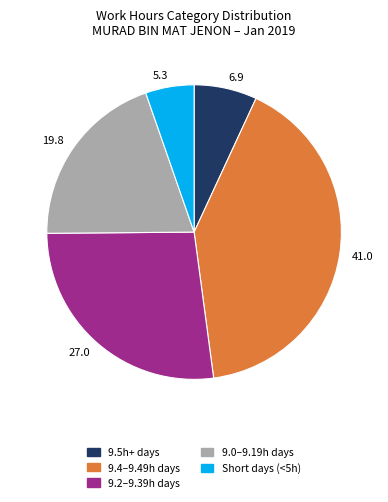

Is Short days (<5h) the majority of the pie?

No